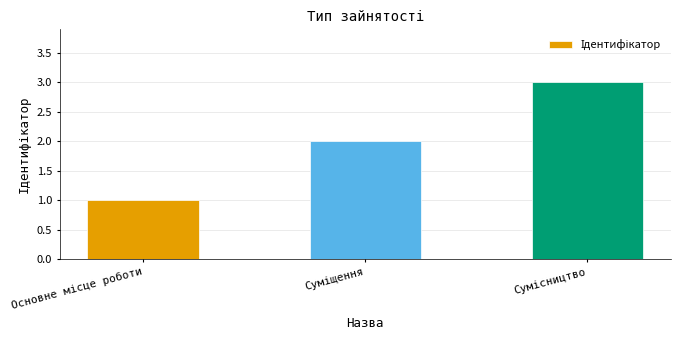

What is the maximum value shown in the chart?

3